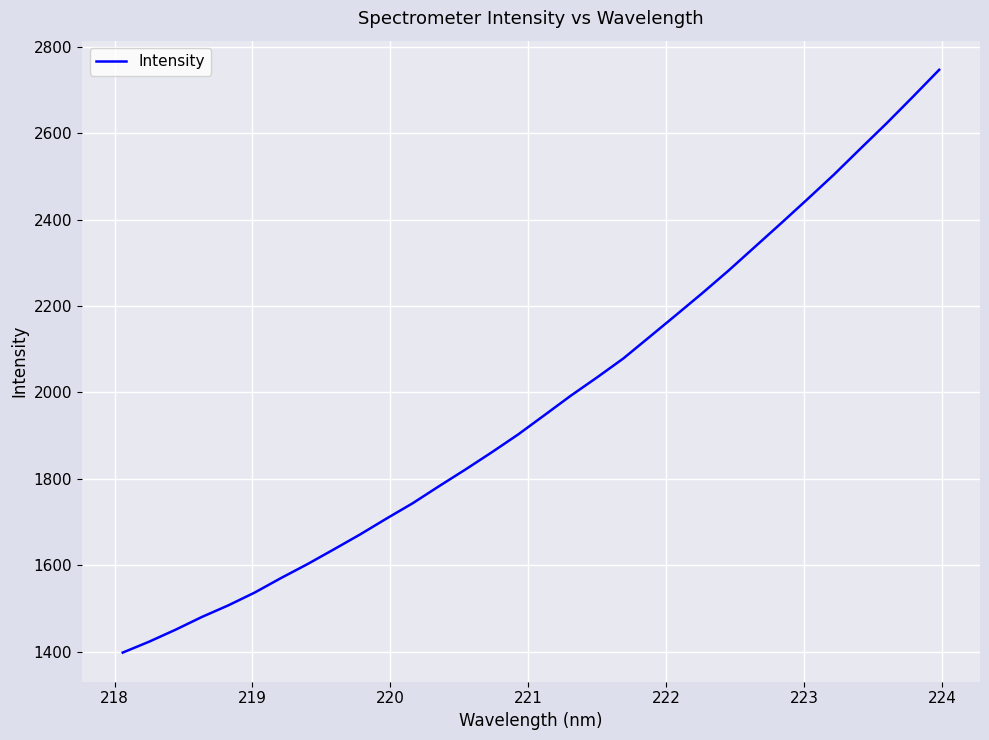

What is the smallest value displayed?

1397.9